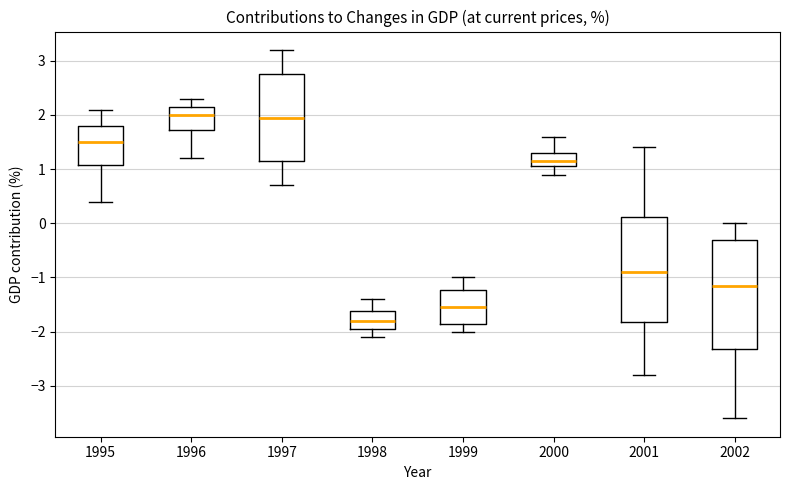

Which box's median line is the lowest?

1998